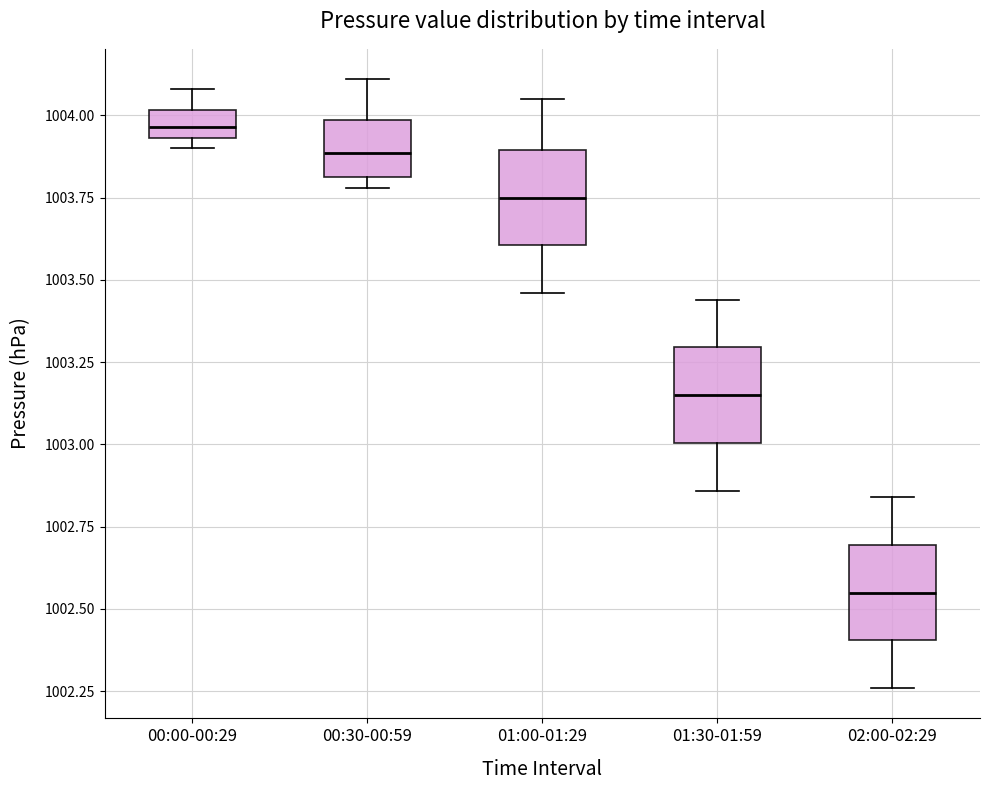

Reading left to right, read every box against the y-axis: the position of its median line, the range the box covers, and the ends of its whiskers. The values are not printed on the chart, so give them approximately, as read against the axis.

00:00-00:29: median 1003.95 (inside the box), box 1003.95 to 1004.00, whiskers 1003.90 to 1004.10
00:30-00:59: median 1003.90, box 1003.80 to 1004.00, whiskers 1003.80 (just below the box's lower edge) to 1004.10
01:00-01:29: median 1003.75, box 1003.60 to 1003.90, whiskers 1003.45 to 1004.05
01:30-01:59: median 1003.15, box 1003.00 to 1003.30, whiskers 1002.85 to 1003.45
02:00-02:29: median 1002.55, box 1002.40 to 1002.70, whiskers 1002.25 to 1002.85